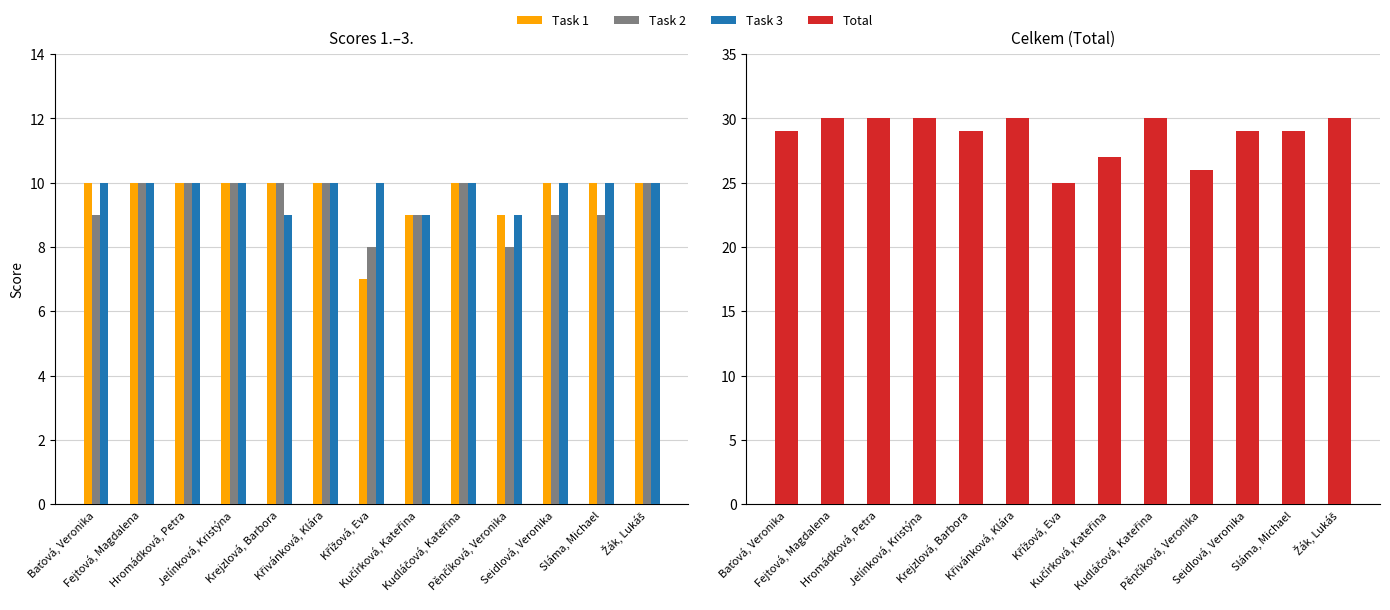

What is the value of the Task 1 bar at the 8th from the left?

9